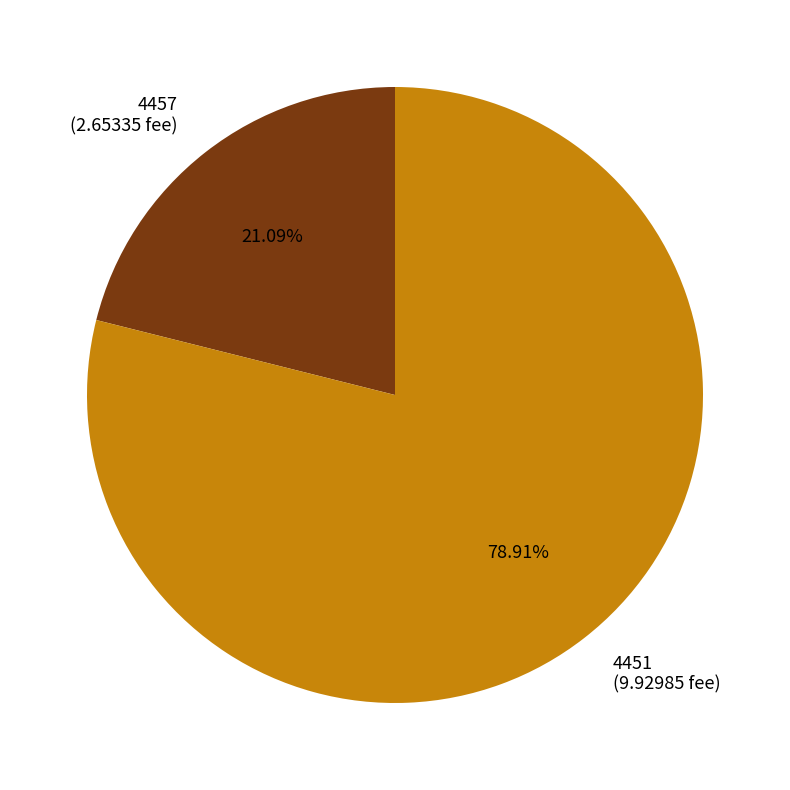

Which category accounts for the majority?

4451